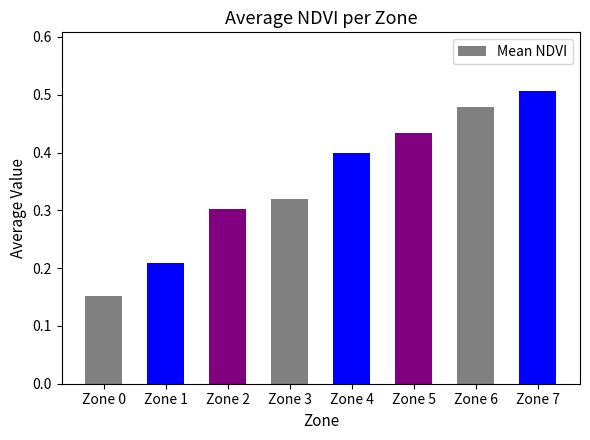

Is it true that the value at Zone 7 is 0.9?

False